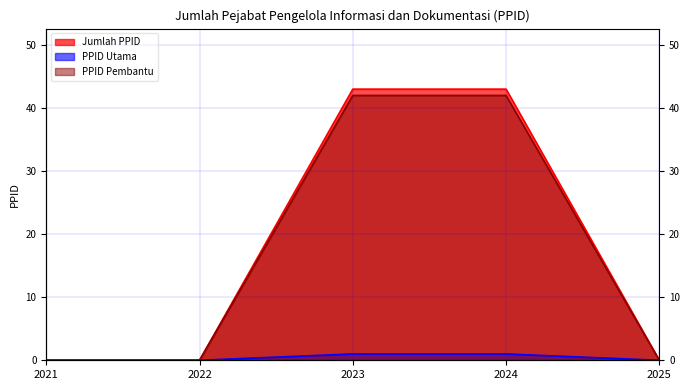

Rank the series at 2023 from highest to lowest value.

Jumlah PPID, PPID Pembantu, PPID Utama